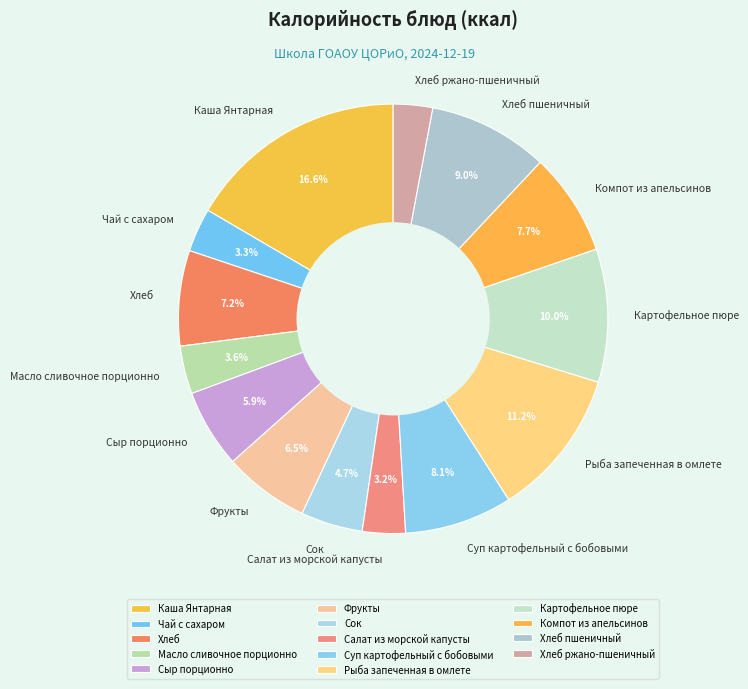

To the nearest percent, what portion does Компот из апельсинов represent?

8%